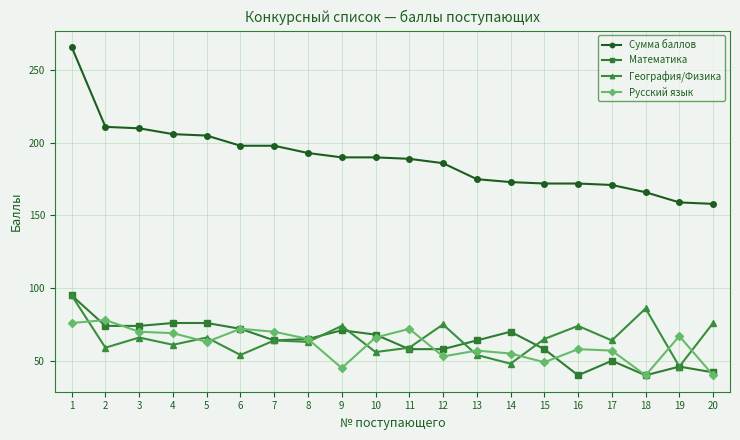

What is the minimum value shown in the chart?

40